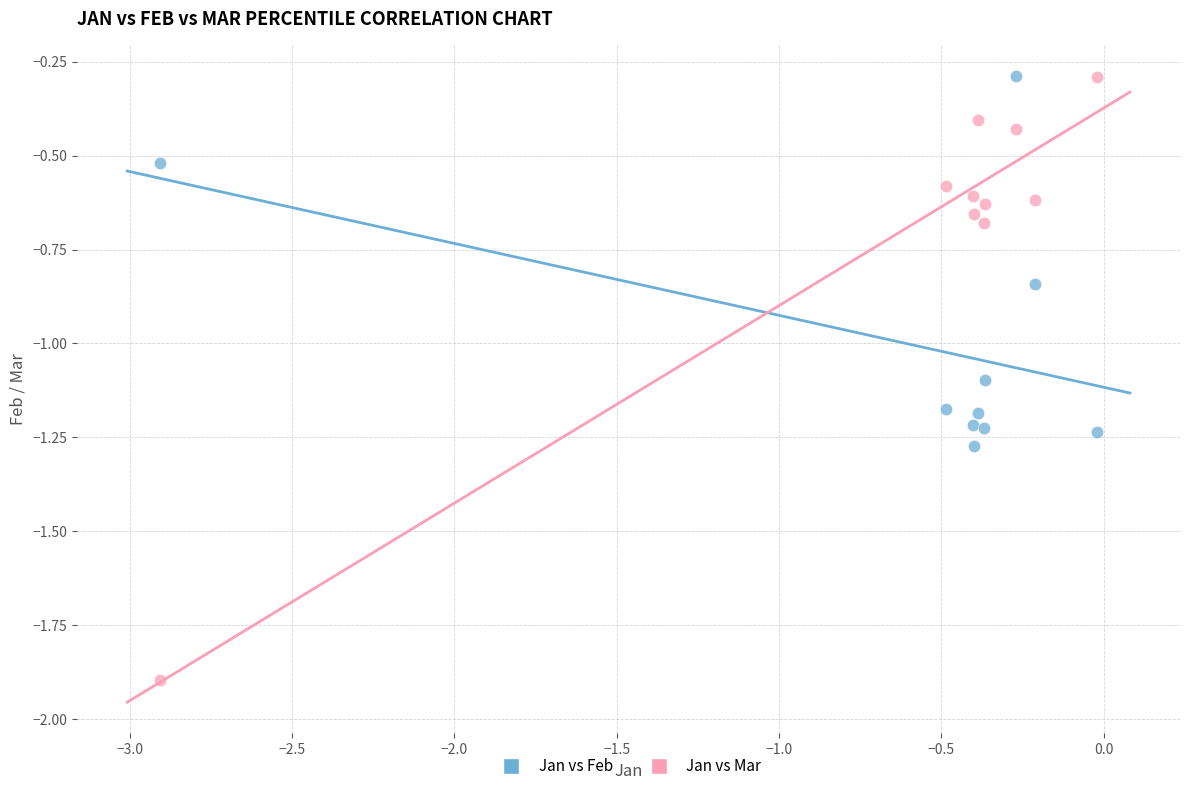

Which series has the largest Y range (max minus min)?

Jan vs Mar